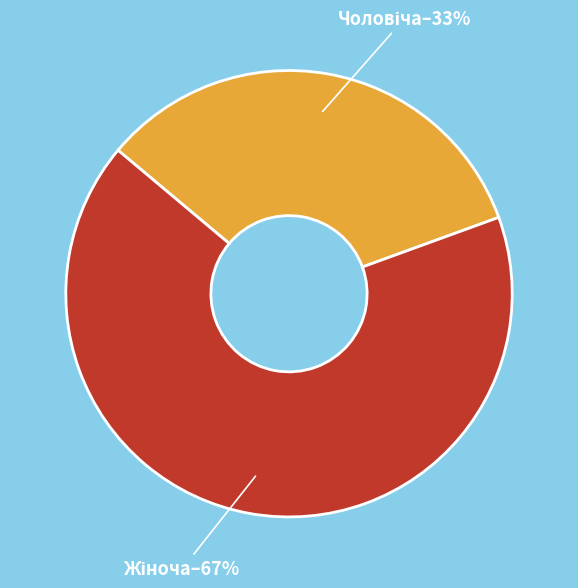

To the nearest percent, what is the average slice percentage?

50%